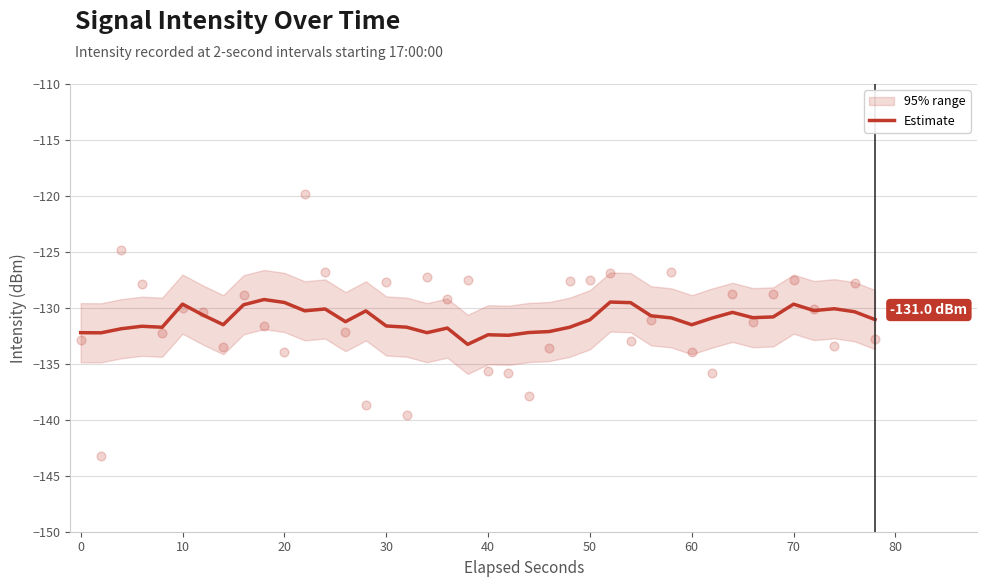

The value of Estimate at 30 is -76.6. True or false?

False